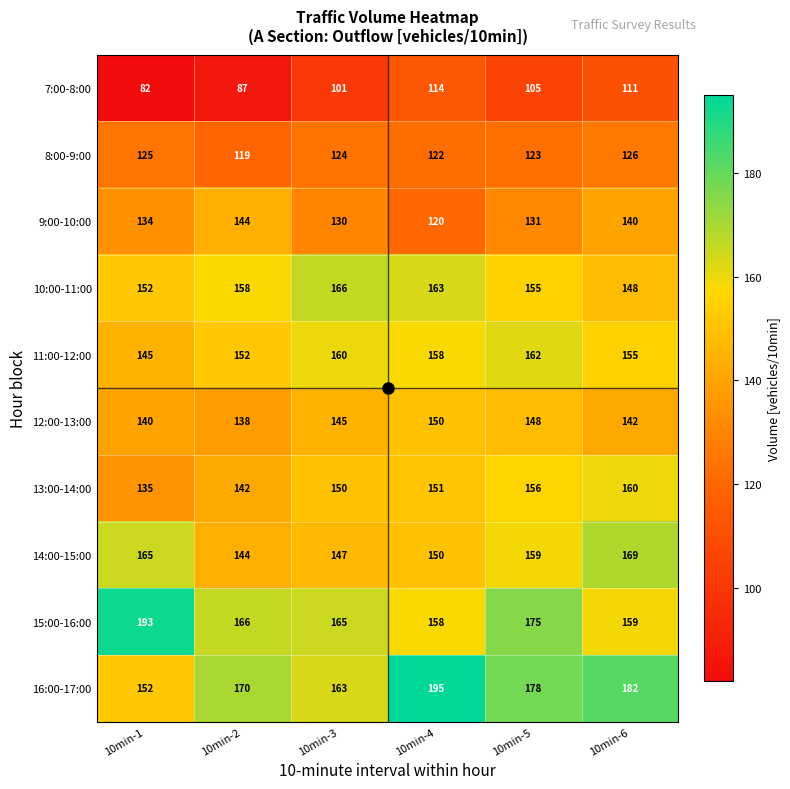

The value of 16:00-17:00 at 10min-6 is 267. True or false?

False